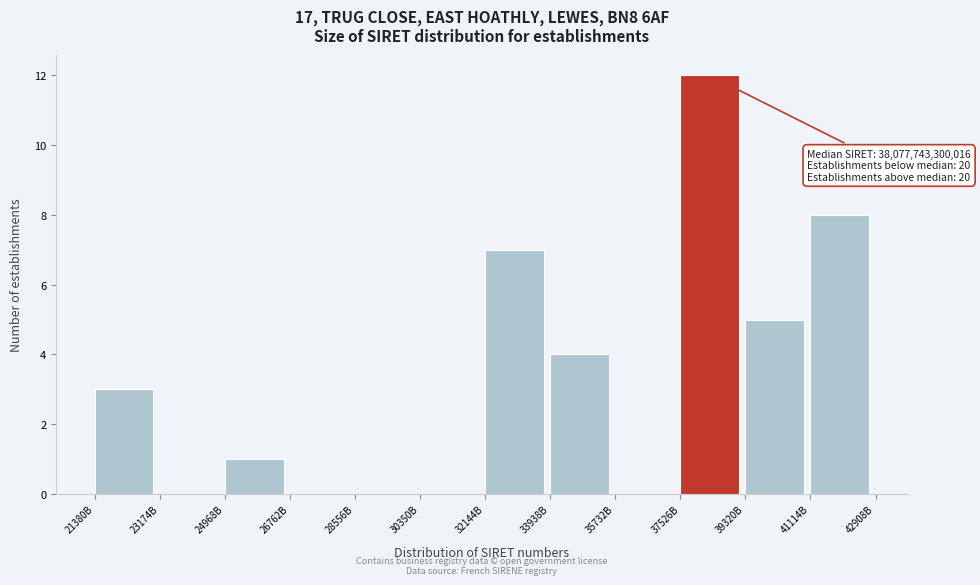

Reading left to right, transcribe all the data shown in this chart.

21380B=3	23174B=0	24968B=1	26762B=0	28556B=0	30350B=0	32144B=7	33938B=4	35732B=0	37526B=12	39320B=5	41114B=8